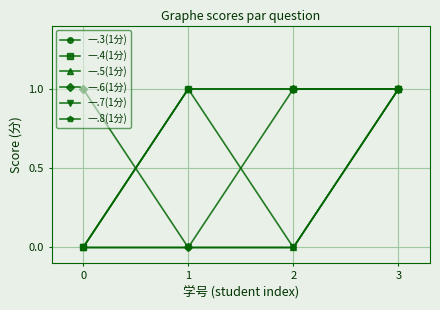

What is the sum of all 一.7(1分) values?

1